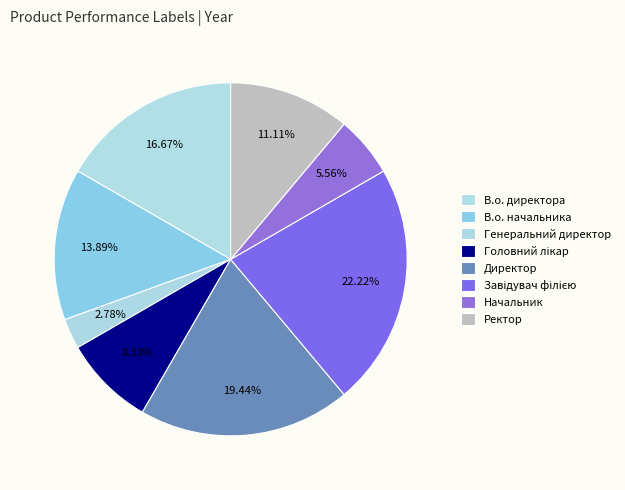

How many slices are in this pie chart?

8